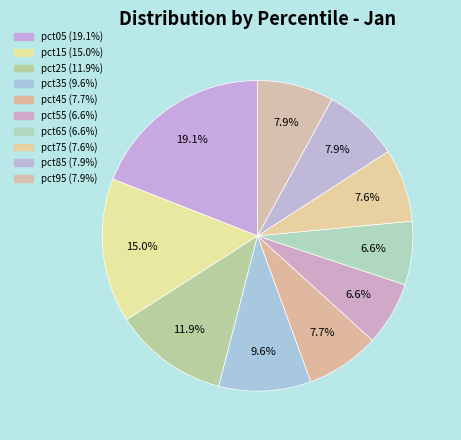

To the nearest percent, what portion does pct85 represent?

8%